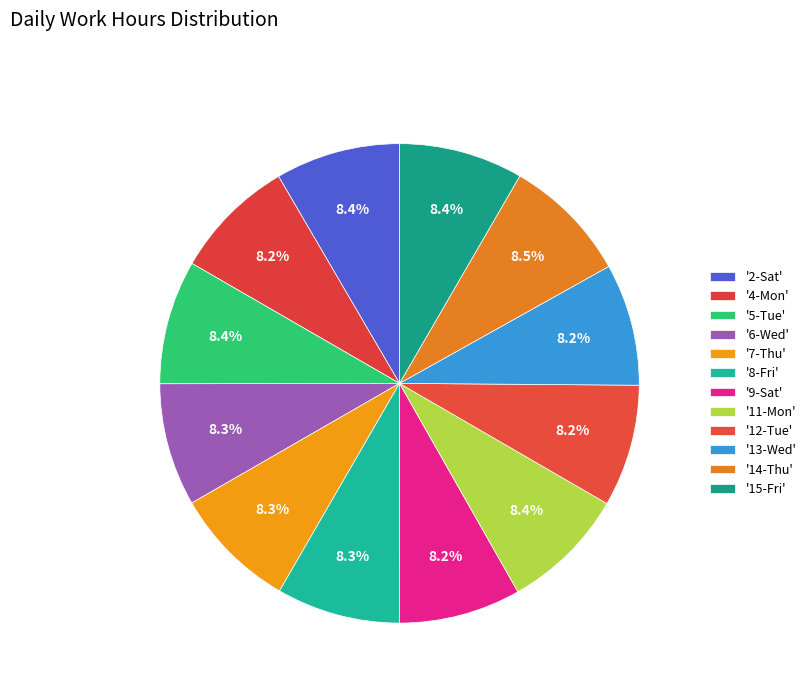

To the nearest percent, what is the average slice percentage?

8%